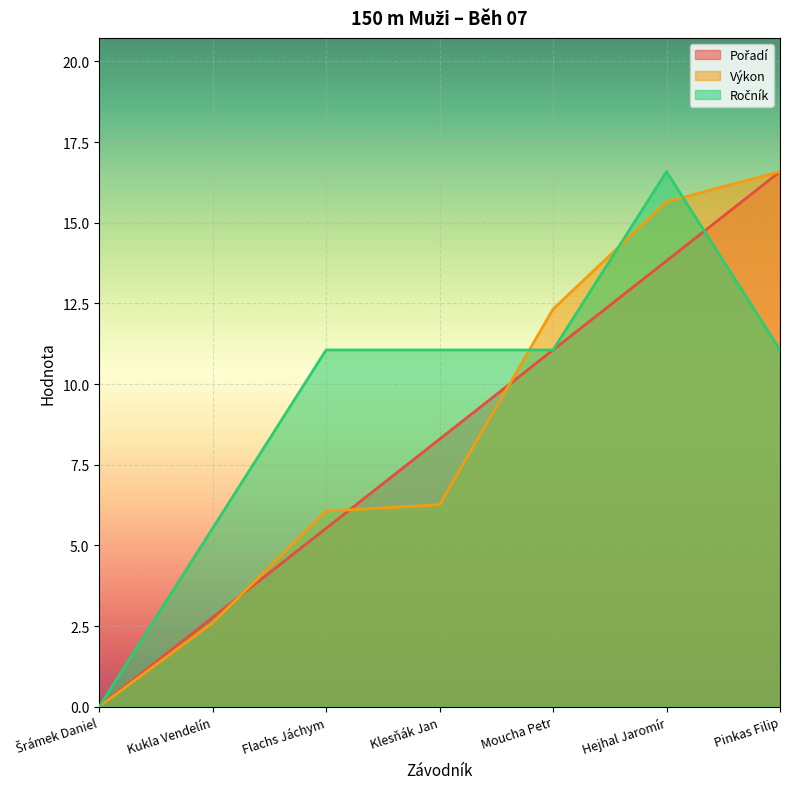

Is it true that Ročník equals 18.4 at Klesňák Jan?

False